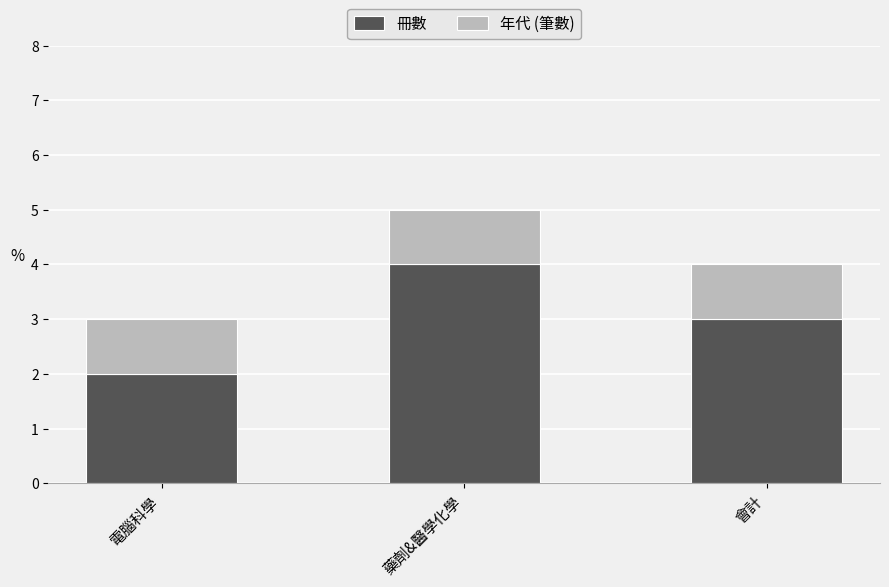

Where is 冊數 nearest to the value 3?

會計